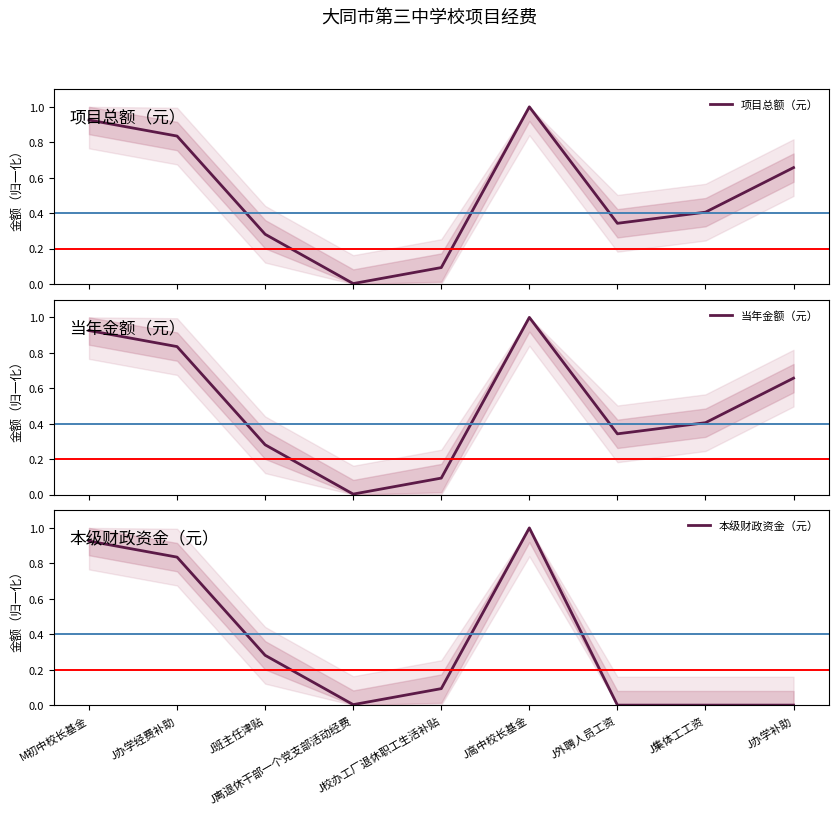

At which label does 本级财政资金（元） reach its minimum?

J外聘人员工资